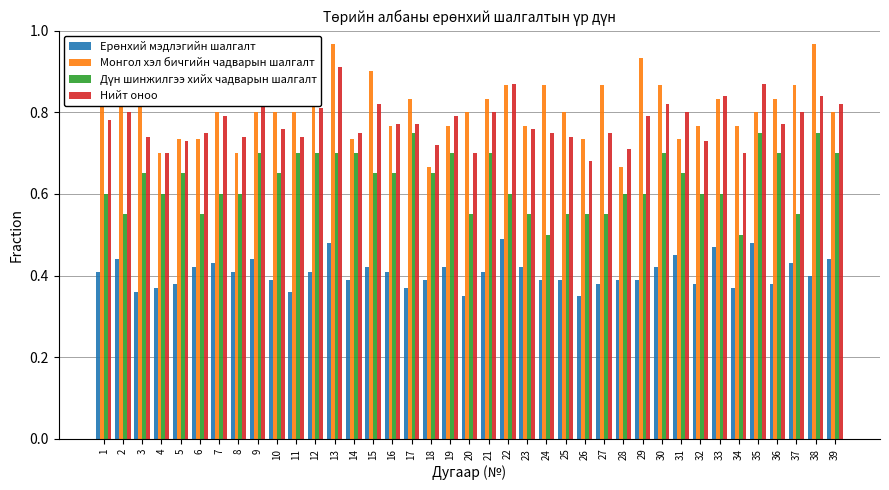

How many Нийт оноо values are between 0 and 1?

39